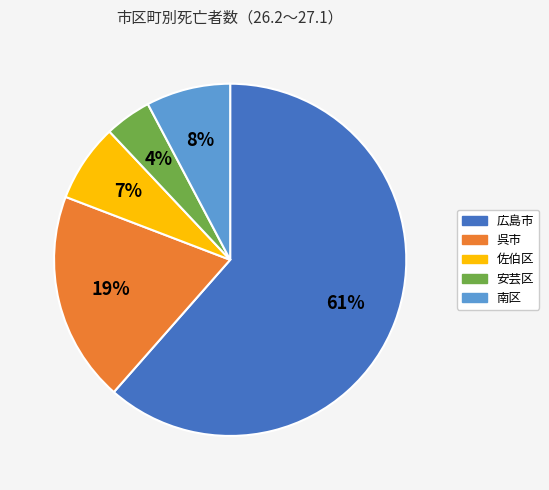

To the nearest percent, what percentage of the pie is 呉市?

19%